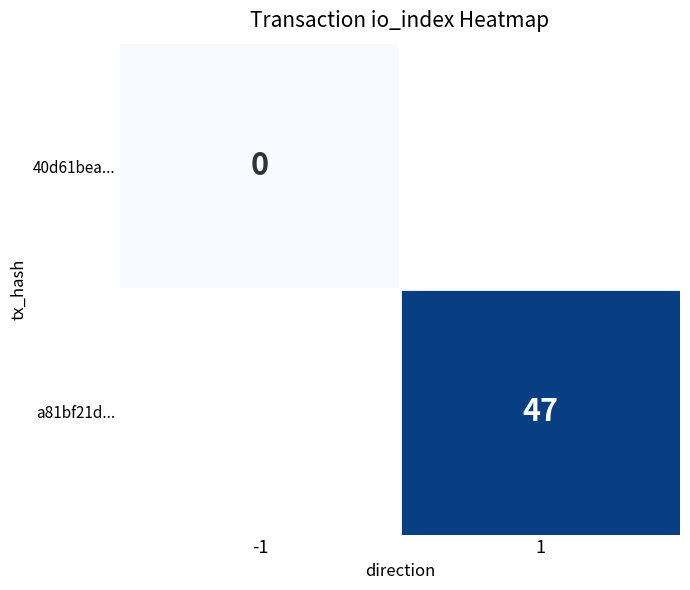

At which category does the chart reach its minimum across all series?

-1